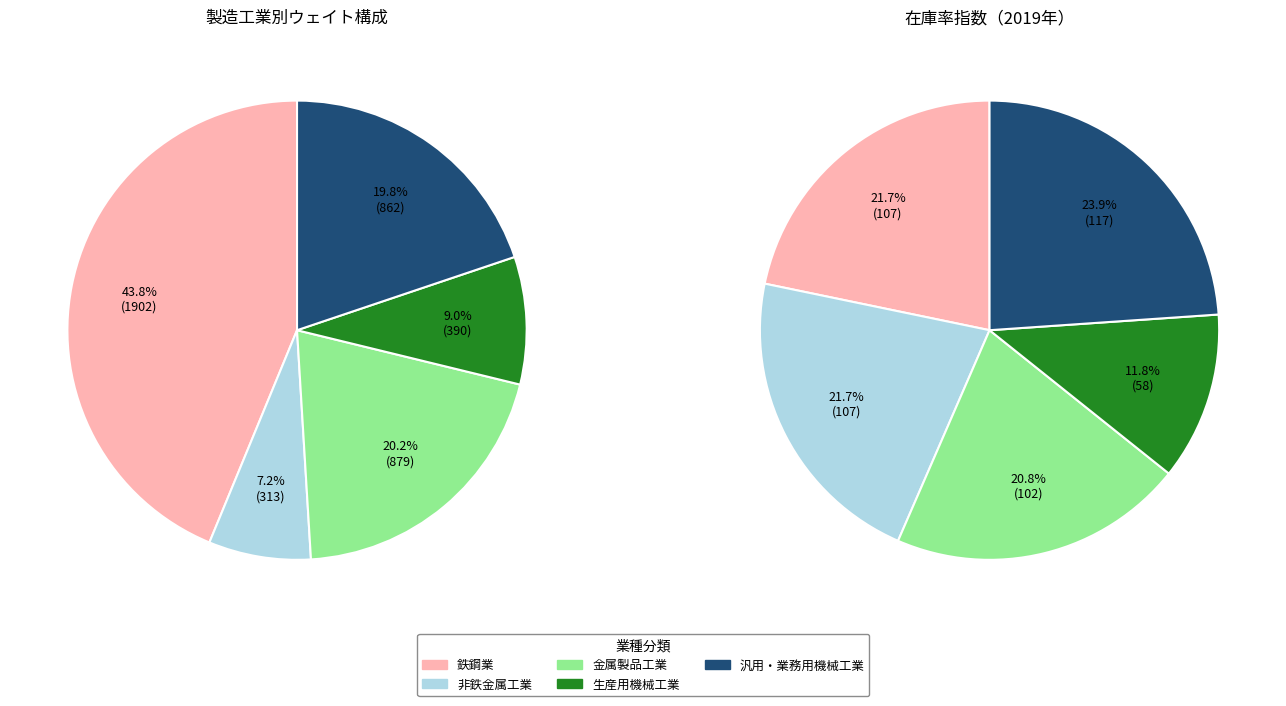

Which slice is the smallest?

非鉄金属工業